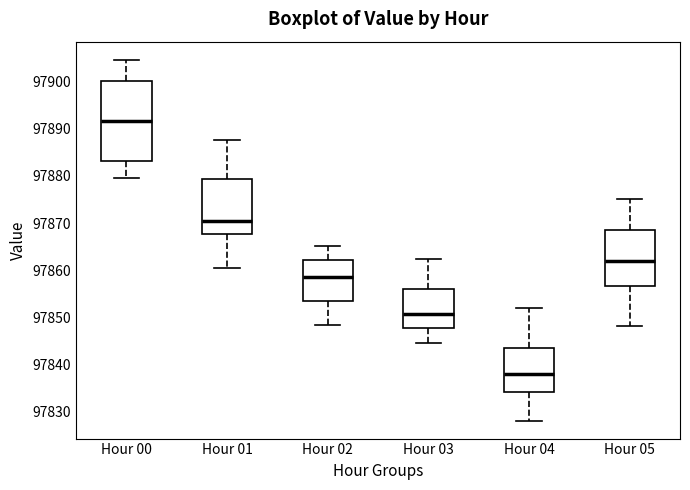

Which box has the highest median line?

Hour 00